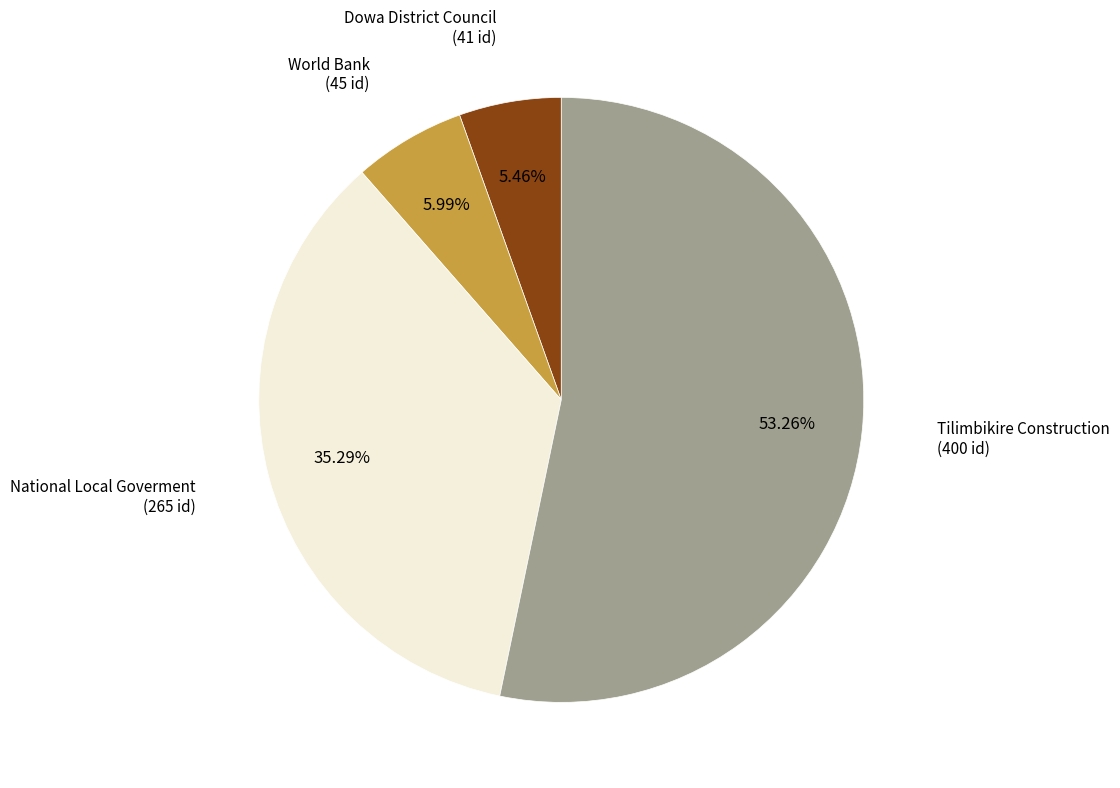

The National Local Goverment slice represents 35% of the pie. True or false?

True